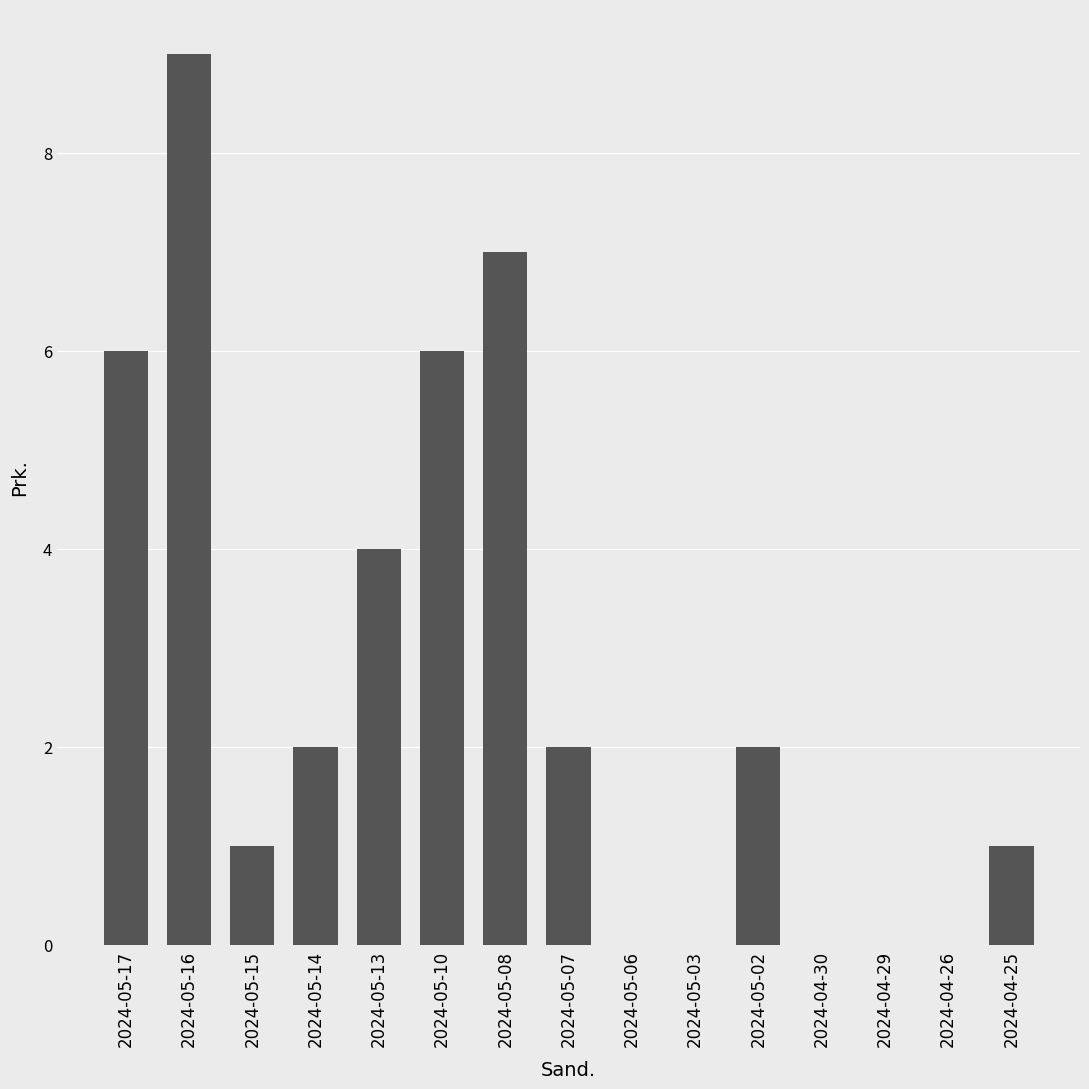

Reading left to right, transcribe all the data shown in this chart.

6	9	1	2	4	6	7	2	0	0	2	0	0	0	1